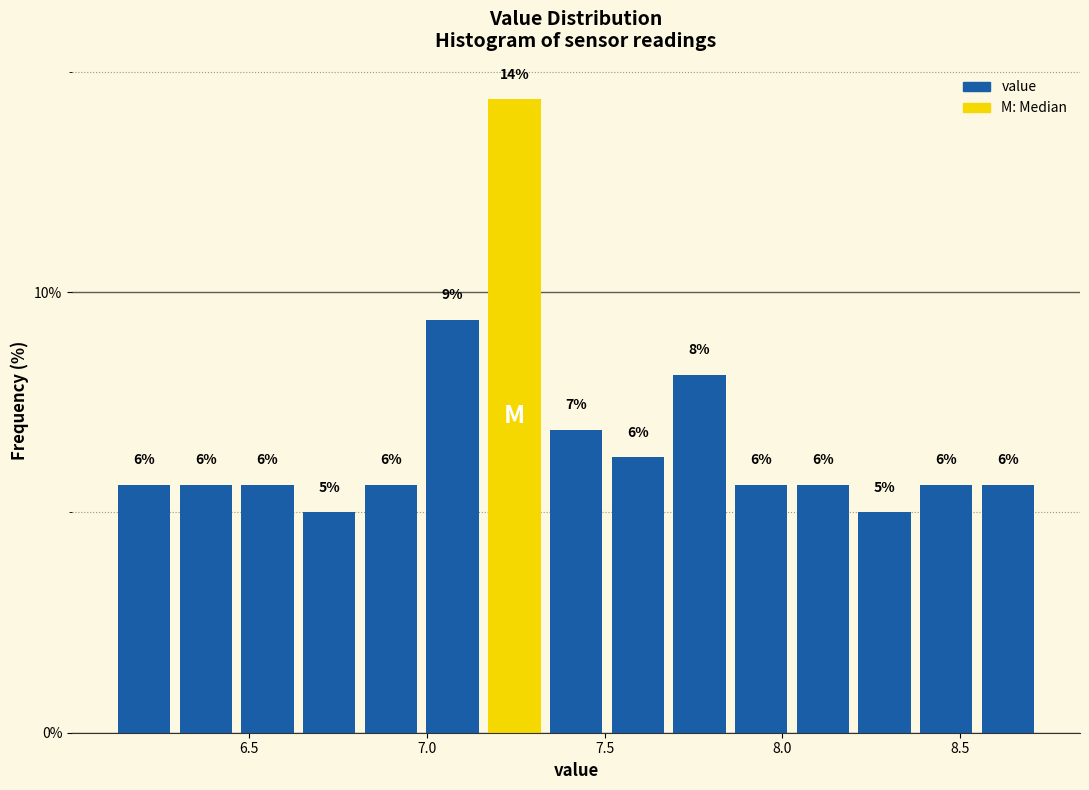

Read against the x-axis, roughly where is the centre of the tallest bar?

7.25